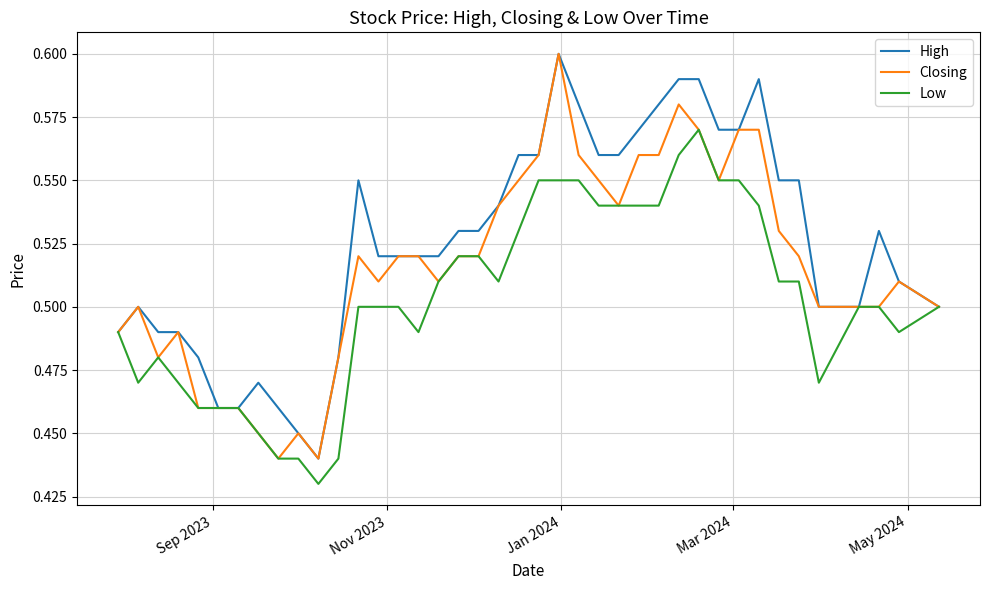

Is this an area chart (filled region under the line)?

No